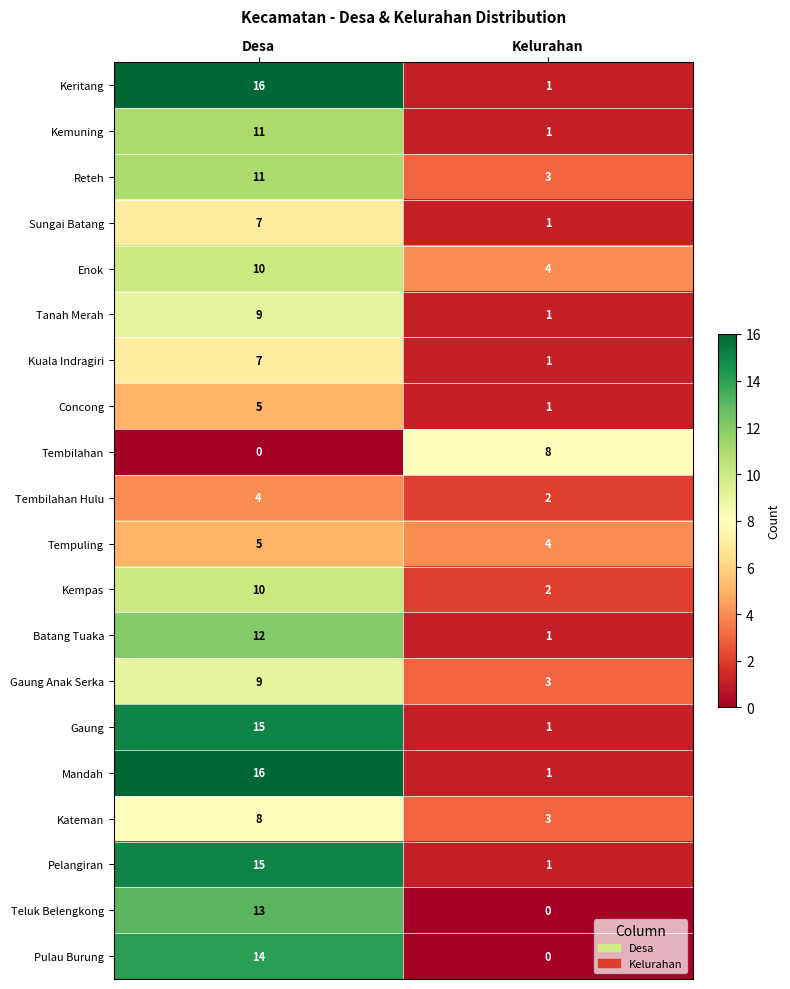

At how many categories does at least one series exceed 4?

2